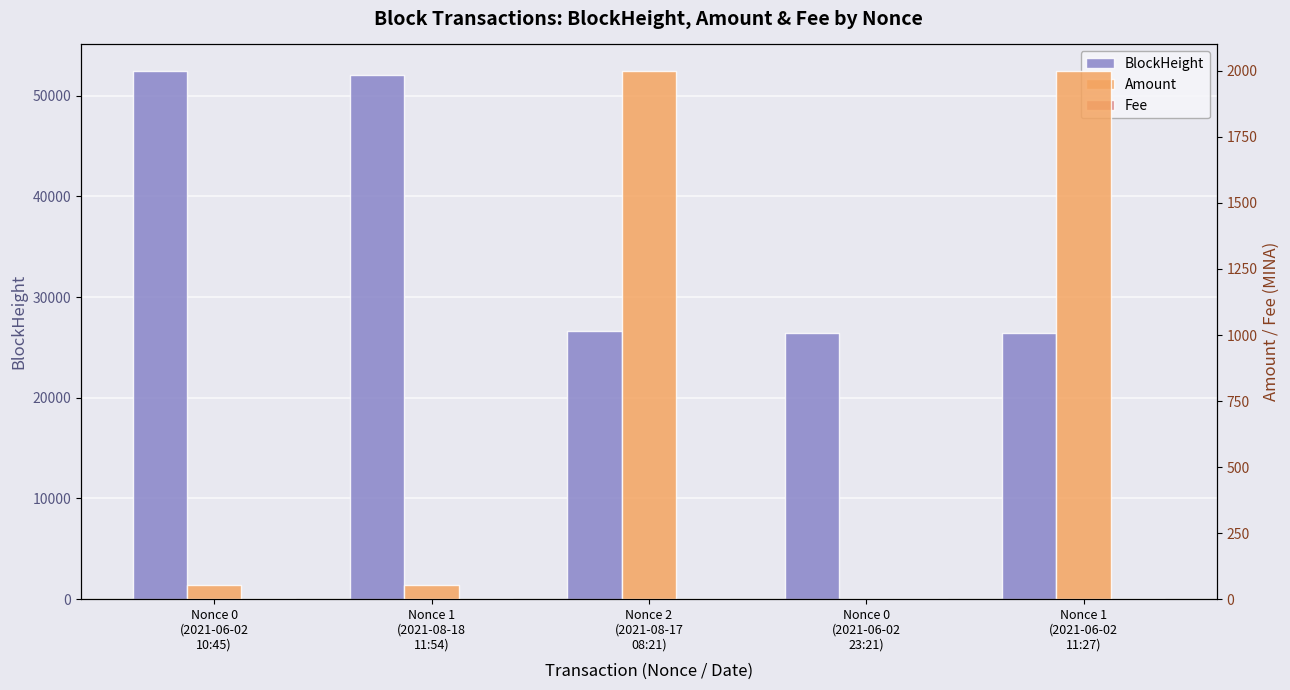

How many bars are there in each group?

3